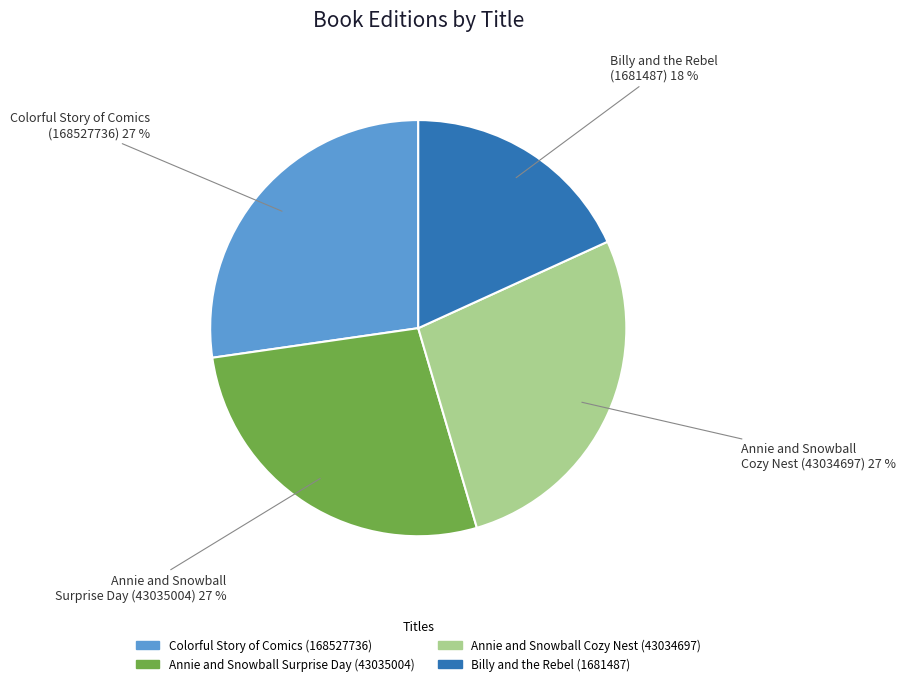

True or false: Colorful Story of Comics (168527736) accounts for 40% of the total.

False